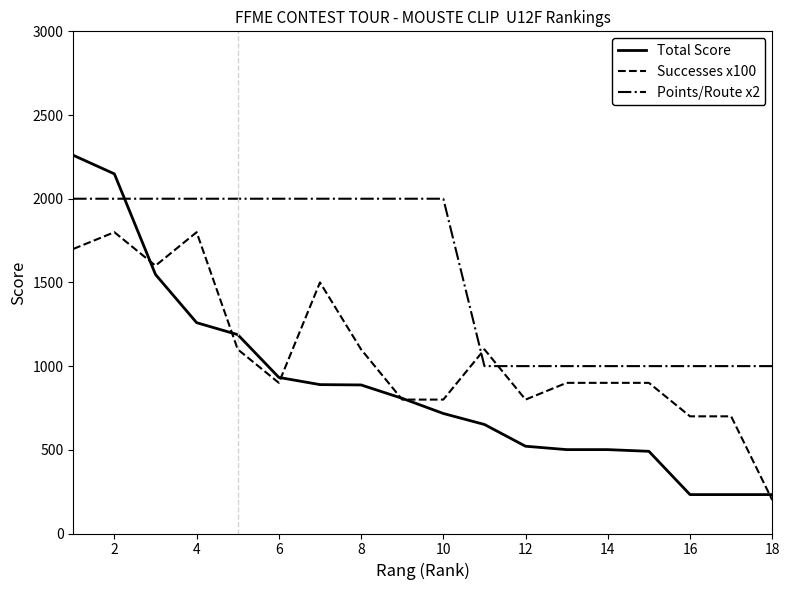

Which series has the widest spread of values?

Total Score